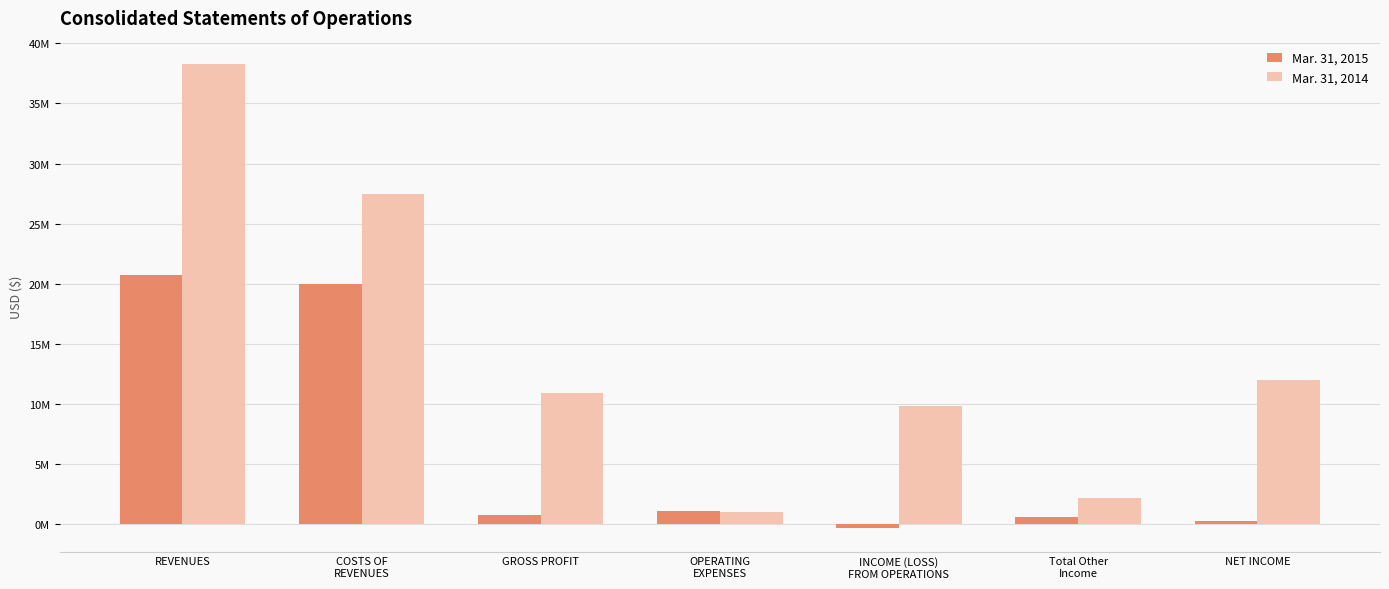

What value does the Mar. 31, 2015 series have at Total Other
Income, to the nearest 100?

606800